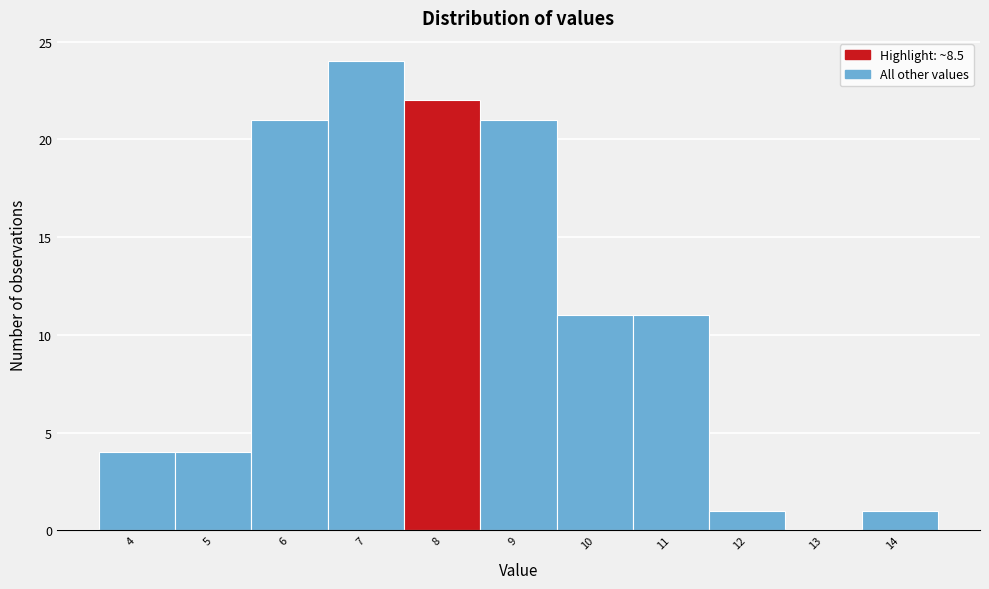

Reading left to right, list all the values displayed in this chart.

4=4	5=4	6=21	7=24	8=22	9=21	10=11	11=11	12=1	13=0	14=1